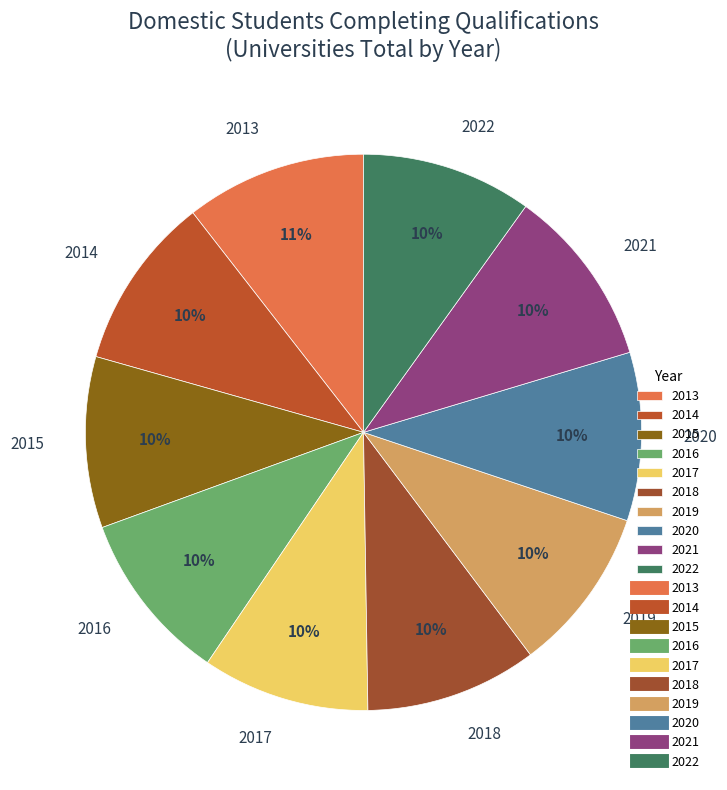

What percentage is the 2016 slice, to the nearest percent?

10%